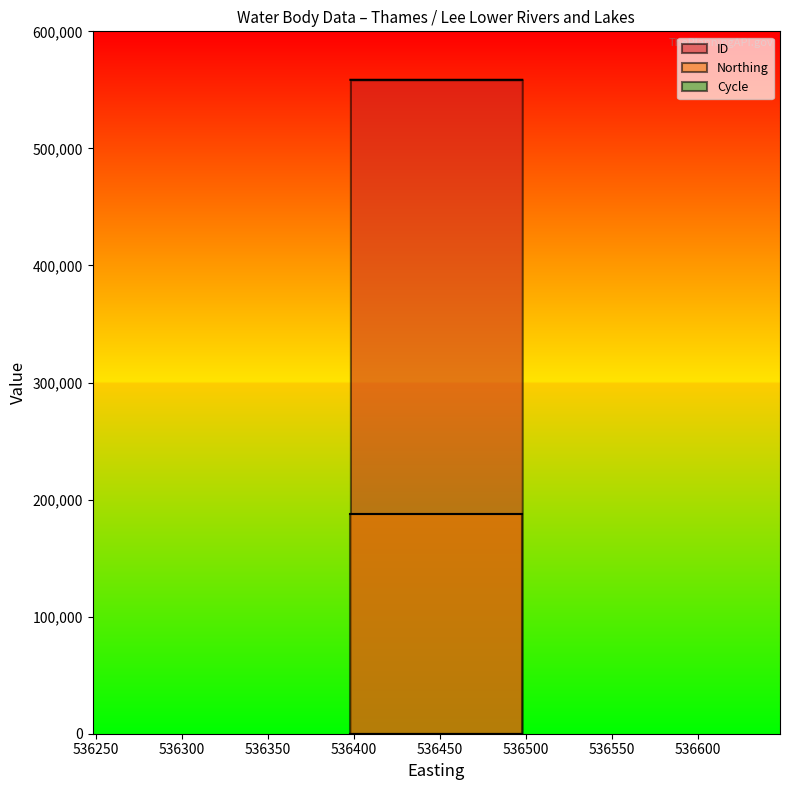

Which series changed the most between 536448 and 536448?

ID